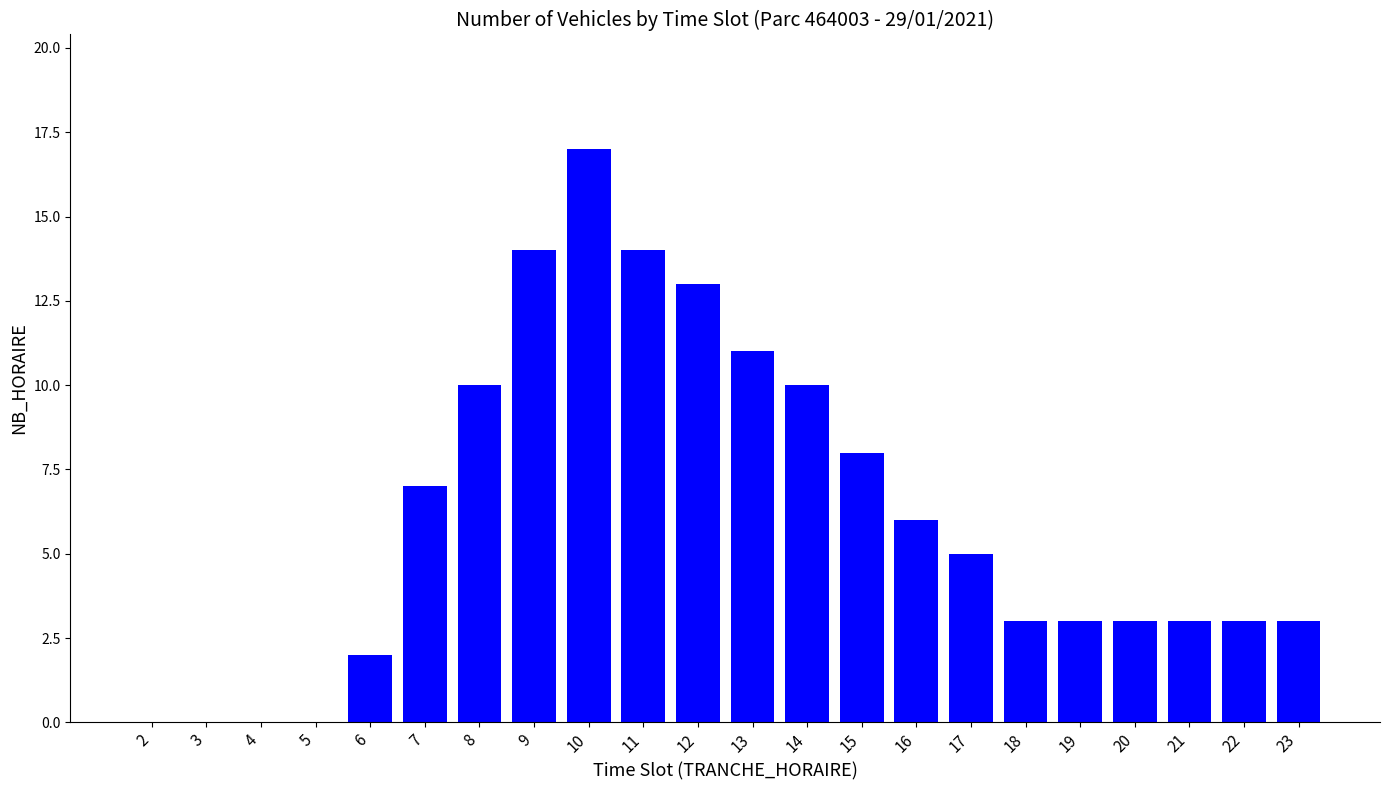

The chart shows a value of 3 at 20. True or false?

True